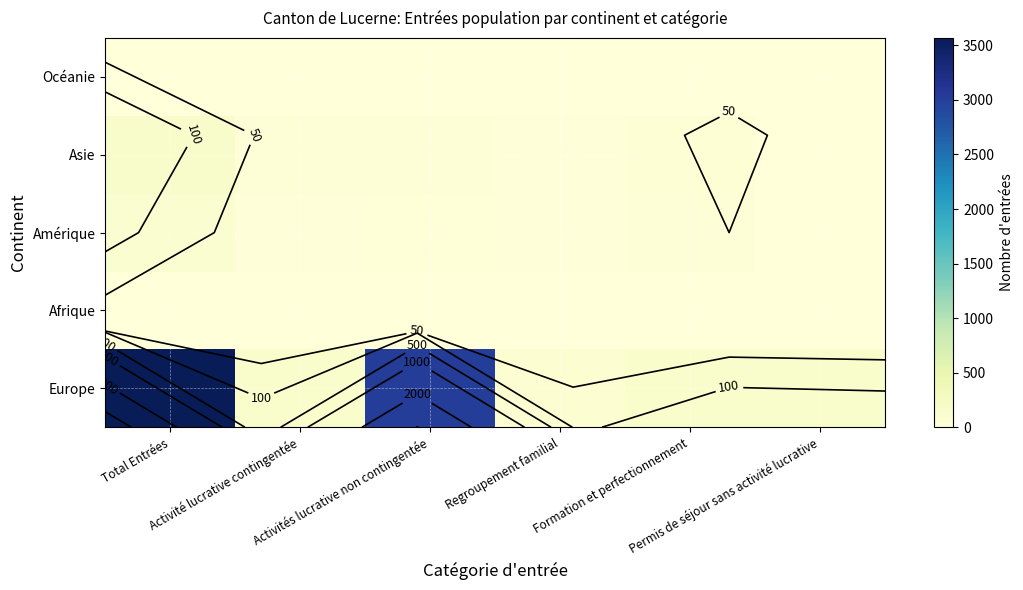

True or false: Afrique has a value of 1 at Activité lucrative contingentée.

False